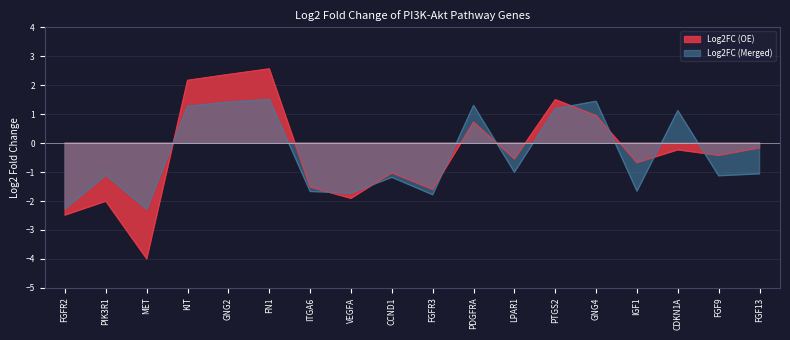

Reading left to right, extract all data points from this chart.

Log2FC (OE): FGFR2=-2.5	PIK3R1=-2.0	MET=-4.0	KIT=2.2	GNG2=2.4	FN1=2.6	ITGA6=-1.5	VEGFA=-1.9	CCND1=-1.0	FGFR3=-1.6	PDGFRA=0.7	LPAR1=-0.5	PTGS2=1.5	GNG4=0.9	IGF1=-0.7	CDKN1A=-0.2	FGF9=-0.4	FGF13=-0.2
Log2FC (Merged): FGFR2=-2.3	PIK3R1=-1.1	MET=-2.3	KIT=1.3	GNG2=1.4	FN1=1.5	ITGA6=-1.7	VEGFA=-1.7	CCND1=-1.2	FGFR3=-1.8	PDGFRA=1.3	LPAR1=-1.0	PTGS2=1.2	GNG4=1.4	IGF1=-1.7	CDKN1A=1.1	FGF9=-1.1	FGF13=-1.1